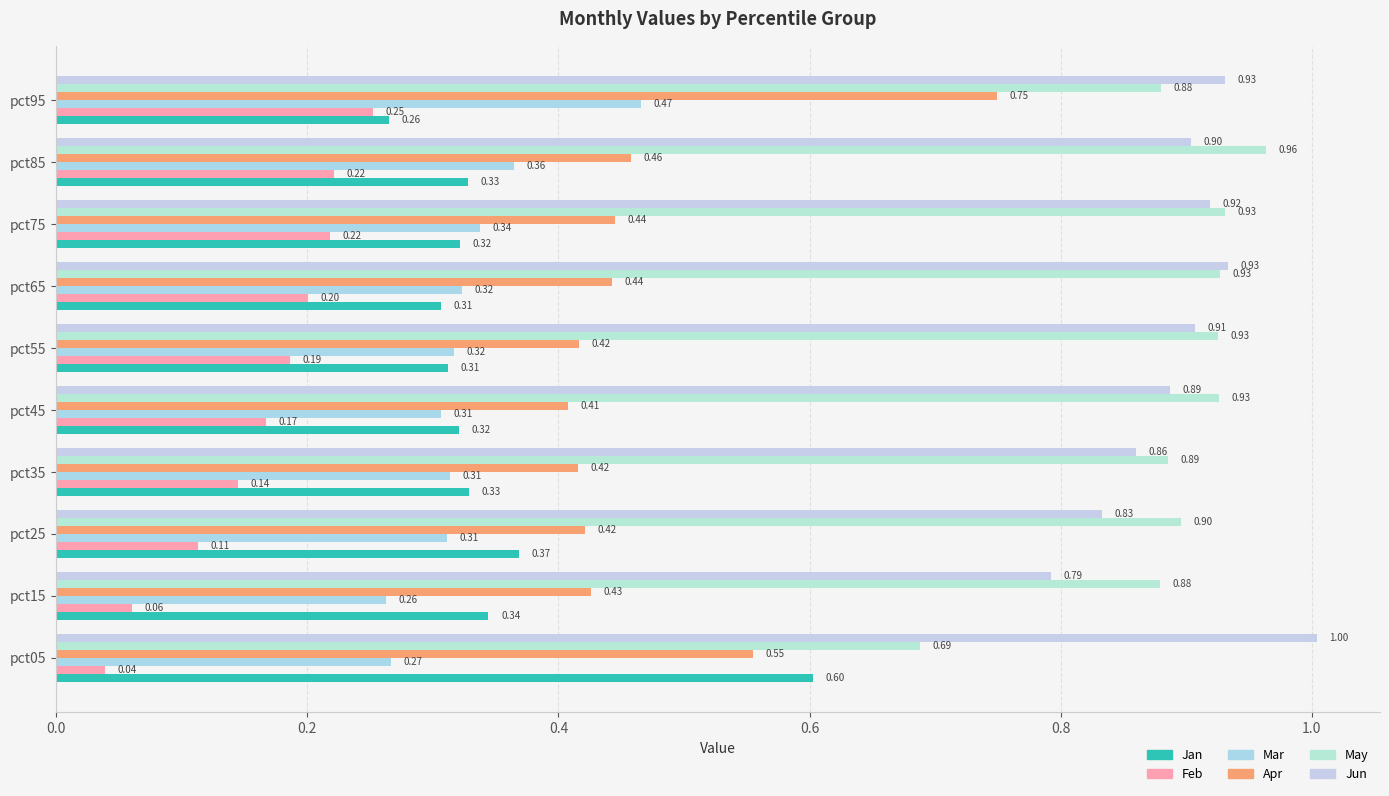

At which label does Jan reach its minimum?

pct95